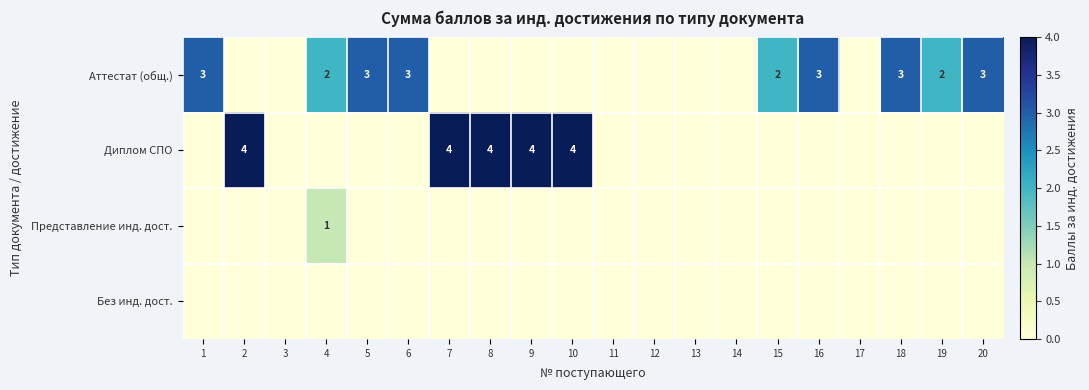

True or false: Аттестат (общ.) has a value of 2 at 4.

True